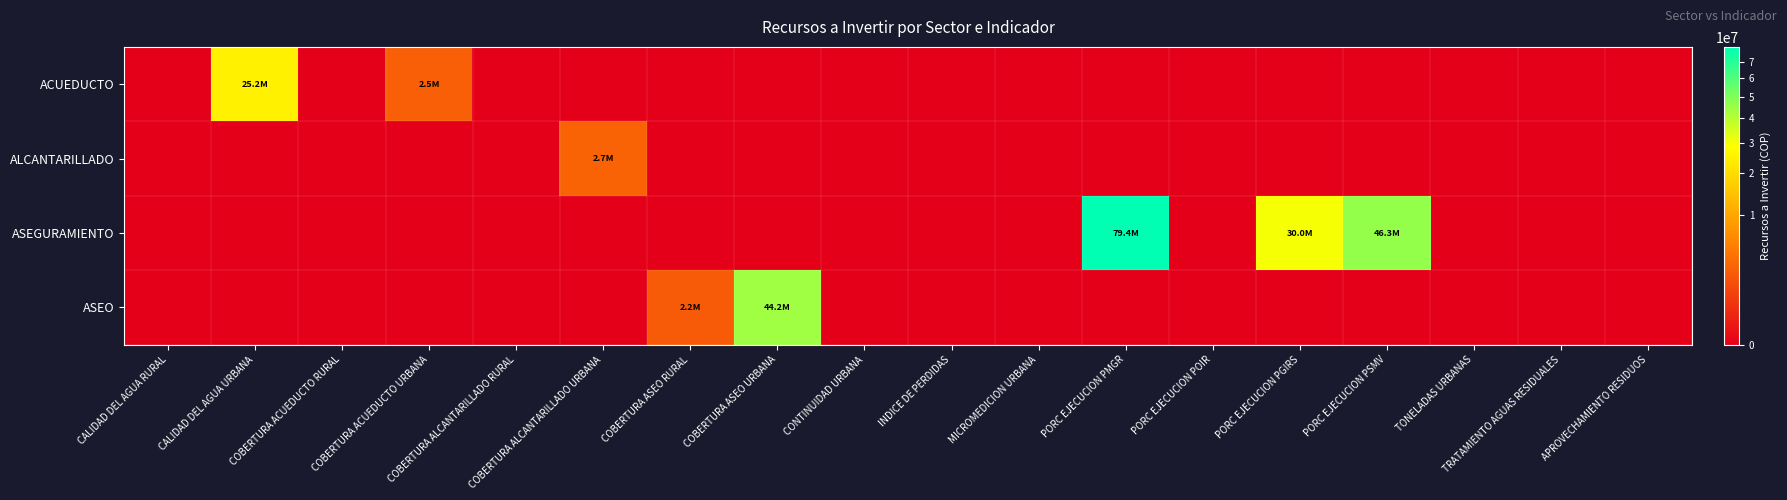

How many data points does each series have?

18